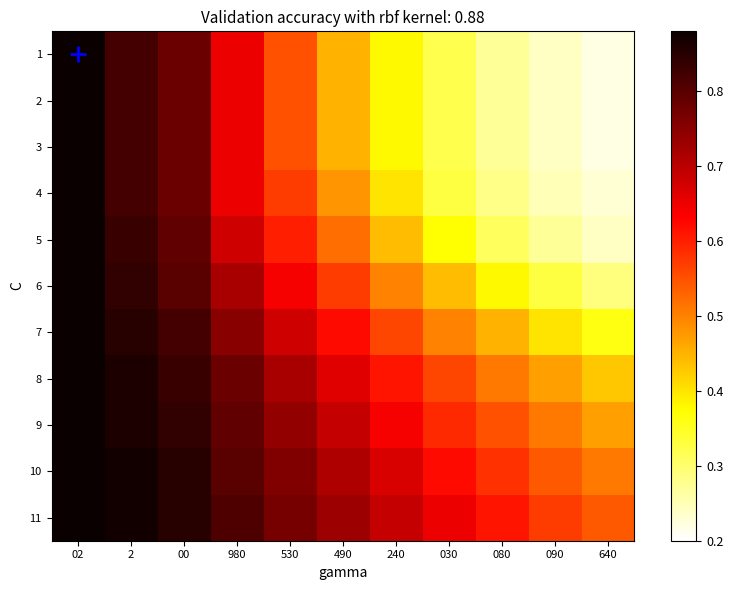

What is the spread (max minus min) of values at 640?

0.3